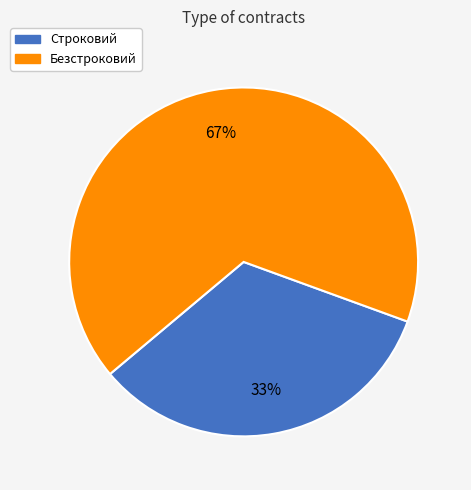

Count the number of slices in the pie.

2